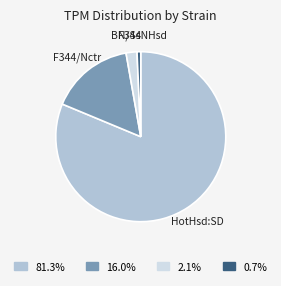

Combined, do 2.1% and 0.7% account for over 50%?

No